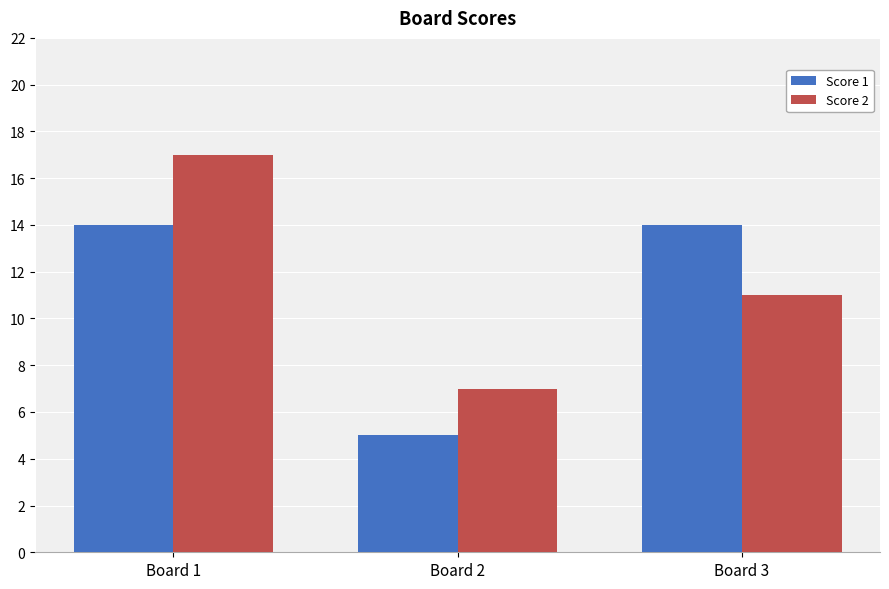

Reading left to right, transcribe all the data shown in this chart.

Score 1: 14	5	14
Score 2: 17	7	11